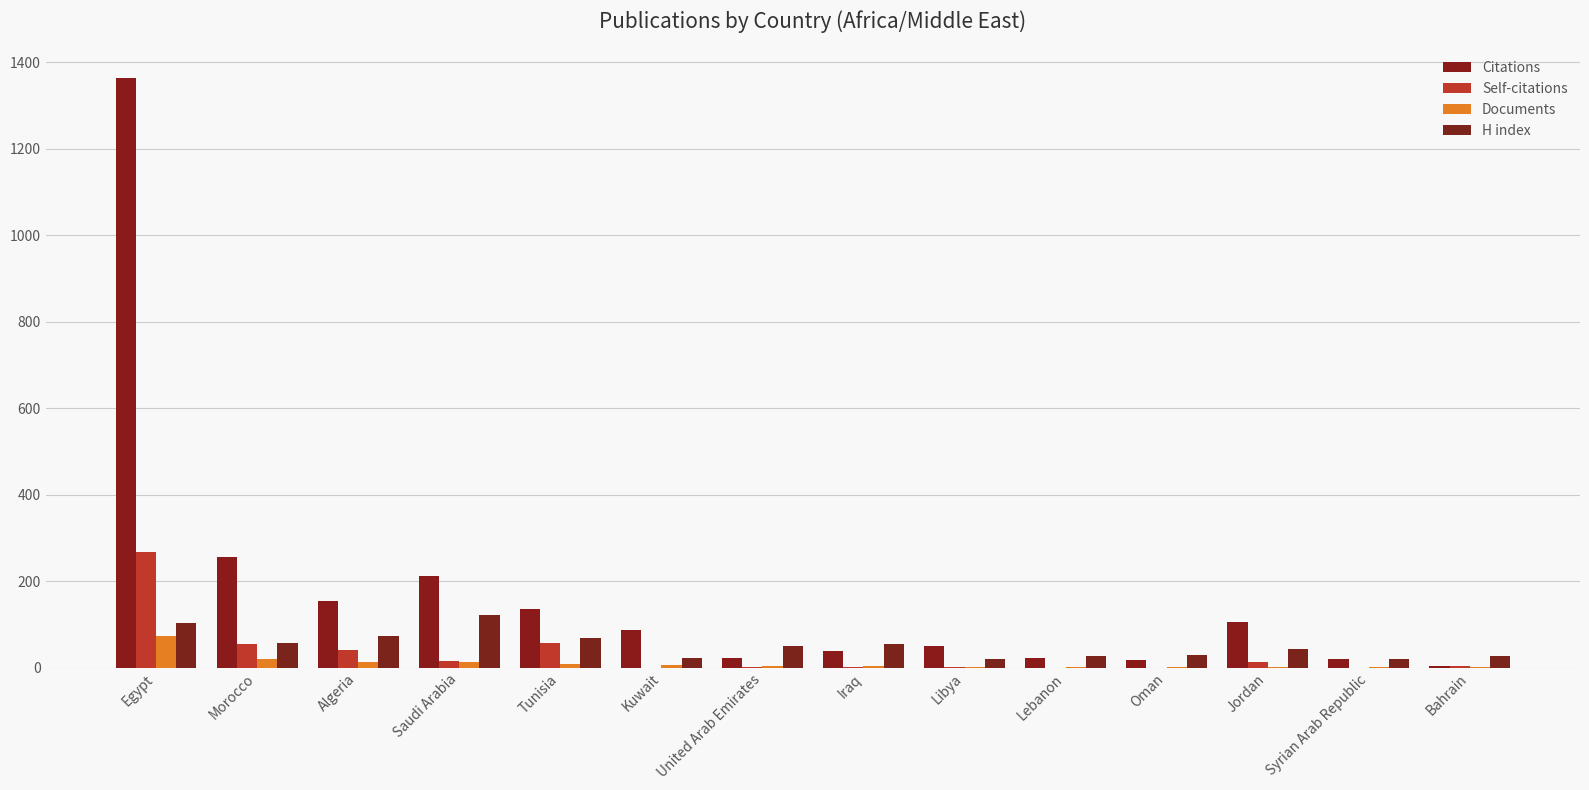

Reading left to right, list all the values displayed in this chart.

Citations: 1364	255	155	211	136	87	22	39	51	23	17	106	20	4
Self-citations: 268	55	40	15	58	0	2	1	1	0	0	13	0	3
Documents: 74	21	13	12	8	6	3	3	2	2	2	2	2	1
H index: 103	57	74	121	68	22	49	54	19	28	30	43	19	28